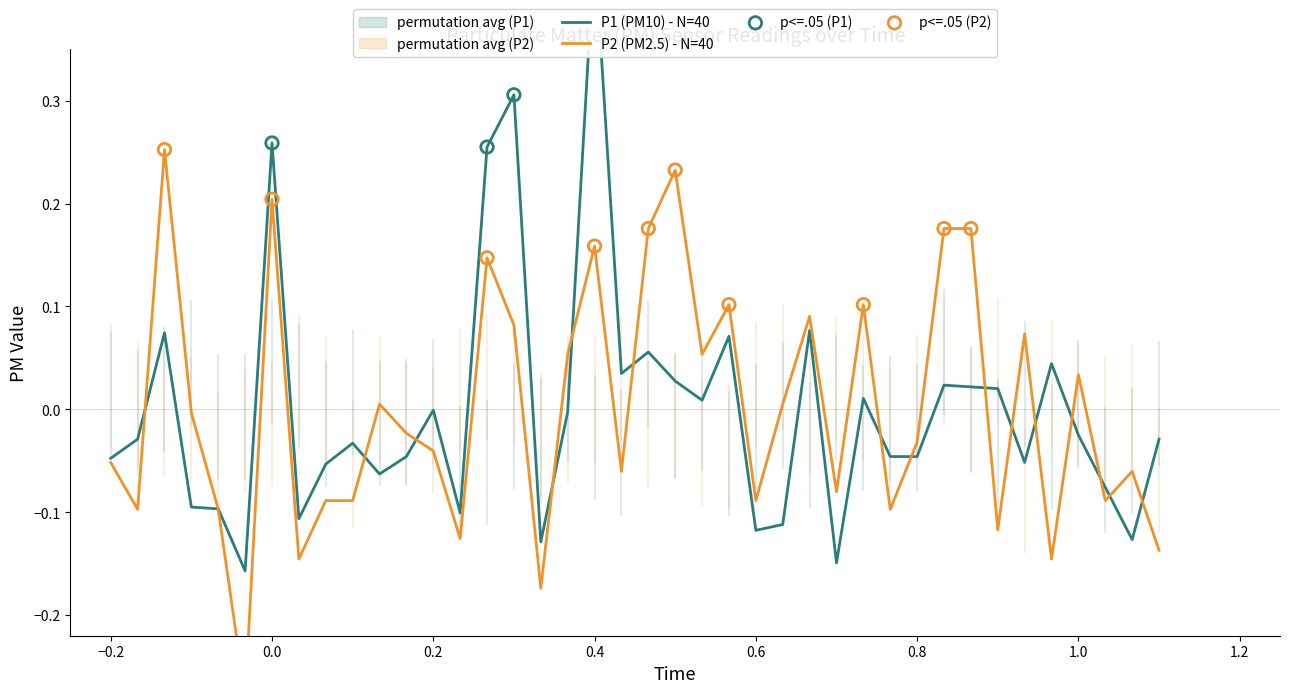

Which series has the largest total across all categories?

P1